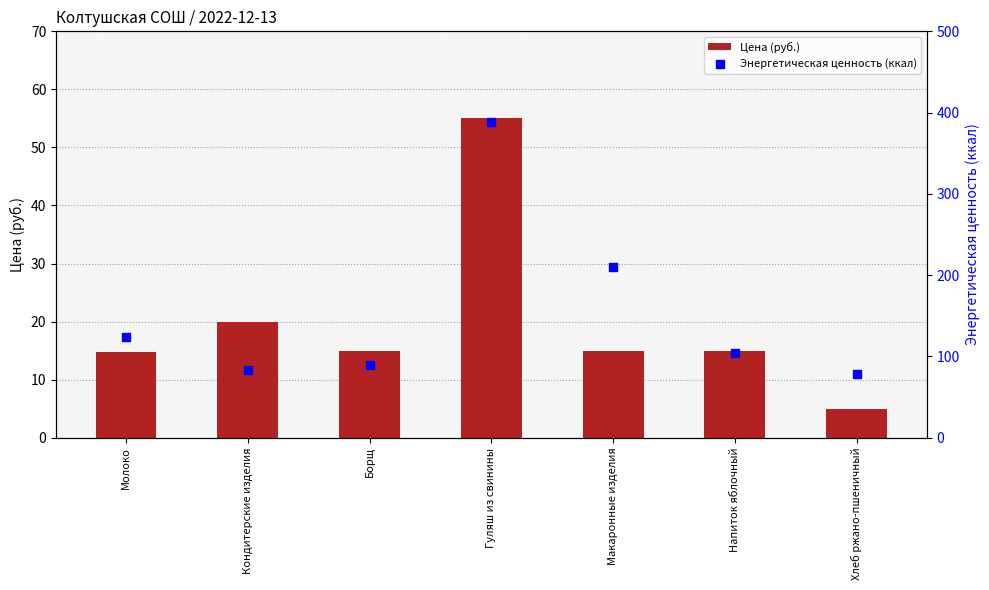

Which series has the largest total across all categories?

Энергетическая ценность (ккал)